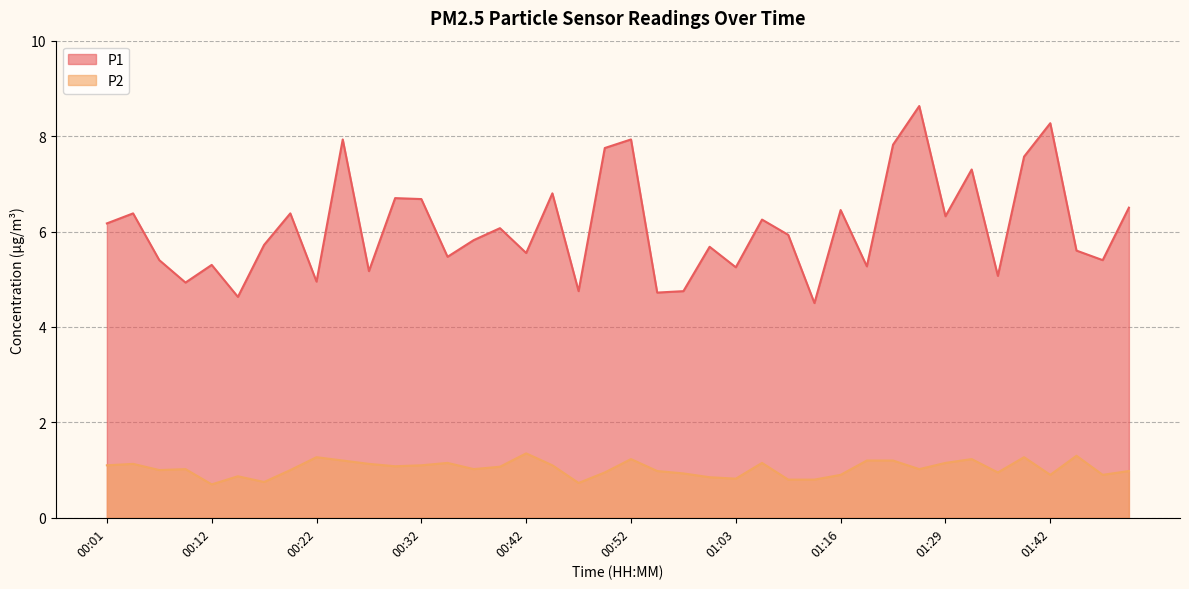

In P1, how many points are lower than both neighbors (excluding endpoints)?

14